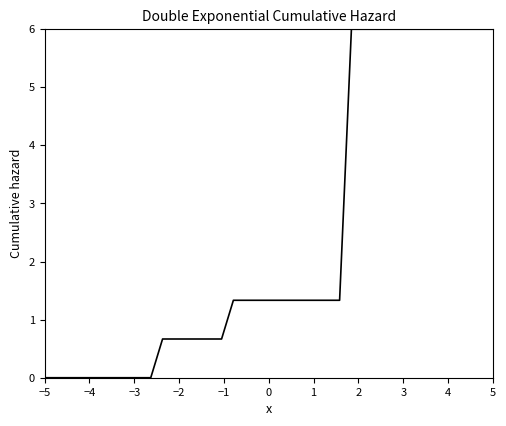

What is the greatest value displayed?

6.0